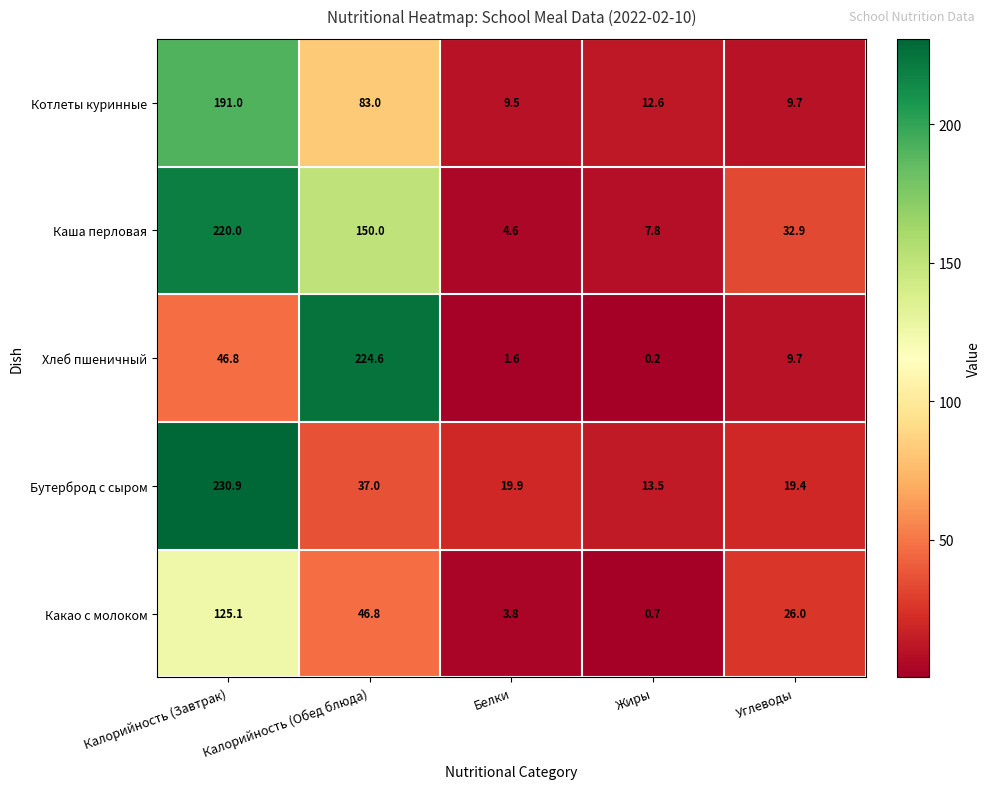

What is the sum of the Бутерброд с сыром values at Белки and Углеводы?

39.3